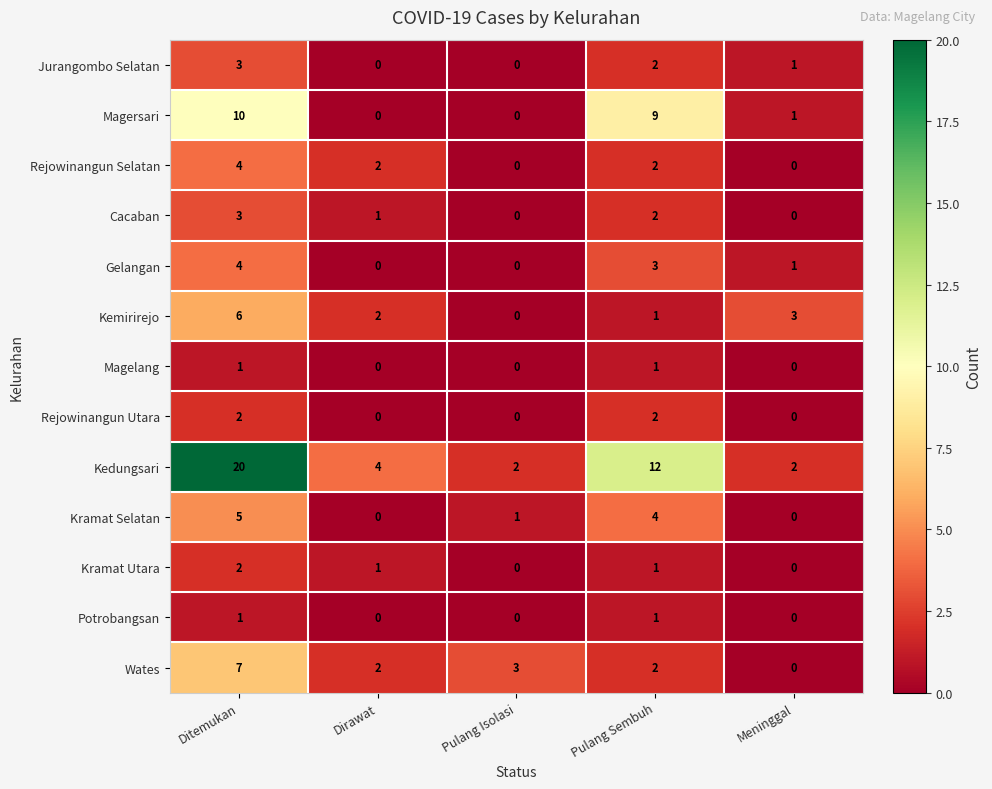

The value of Magersari at Ditemukan is 10. True or false?

True